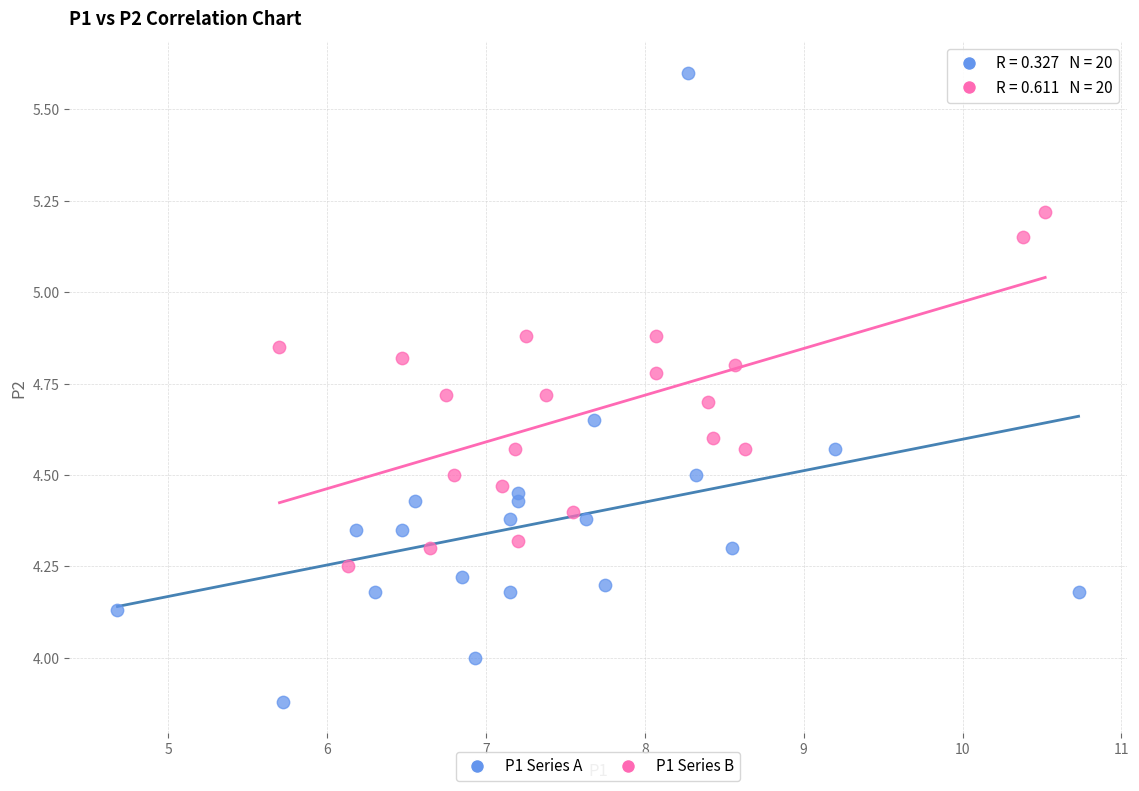

Which series reaches the minimum Y coordinate?

P1 Series A